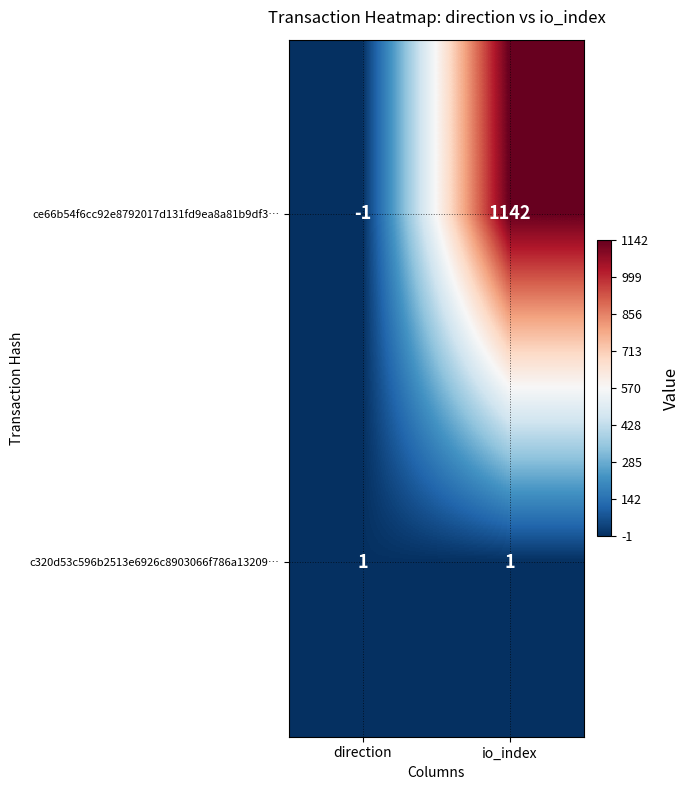

What is the sum of the ce66b54f6cc92e8792017d131fd9ea8a81b9df3… values at direction and io_index?

1141